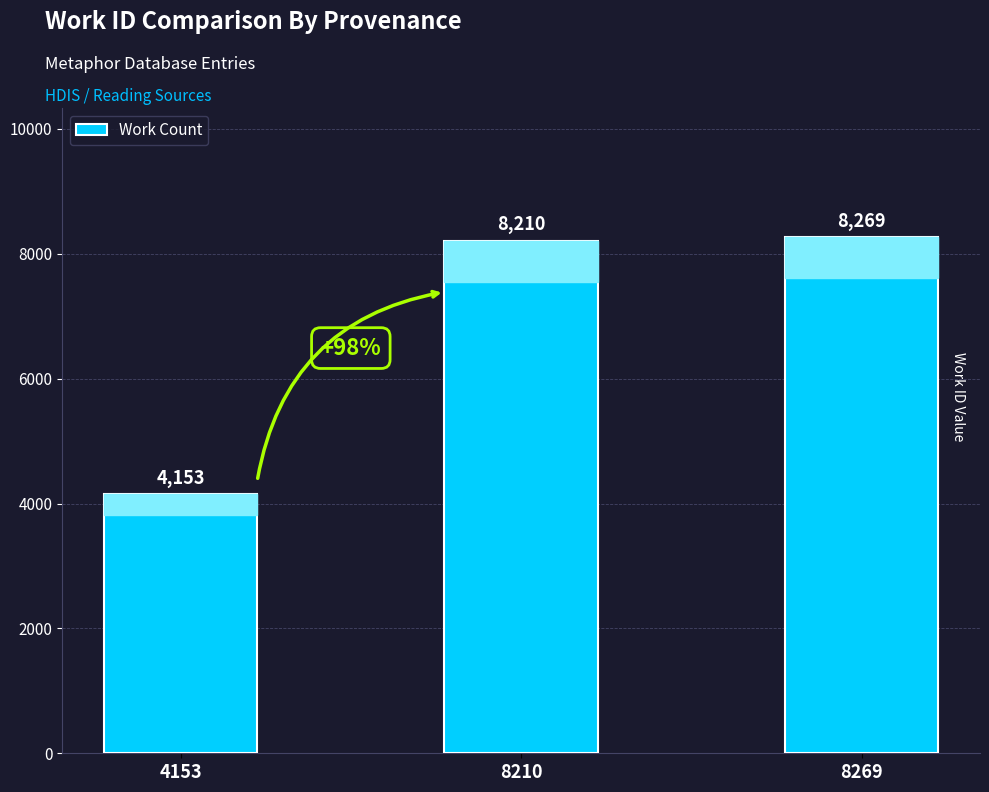

Reading left to right, what are all the values shown in this chart?

4153	8210	8269